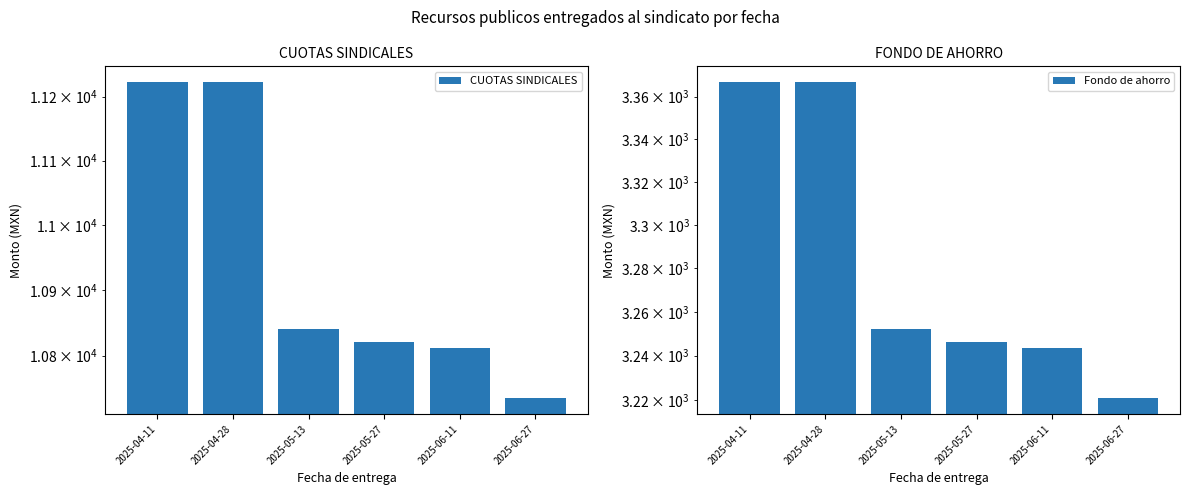

True or false: Fondo de ahorro has a value of 3366.8 at 2025-04-11.

True